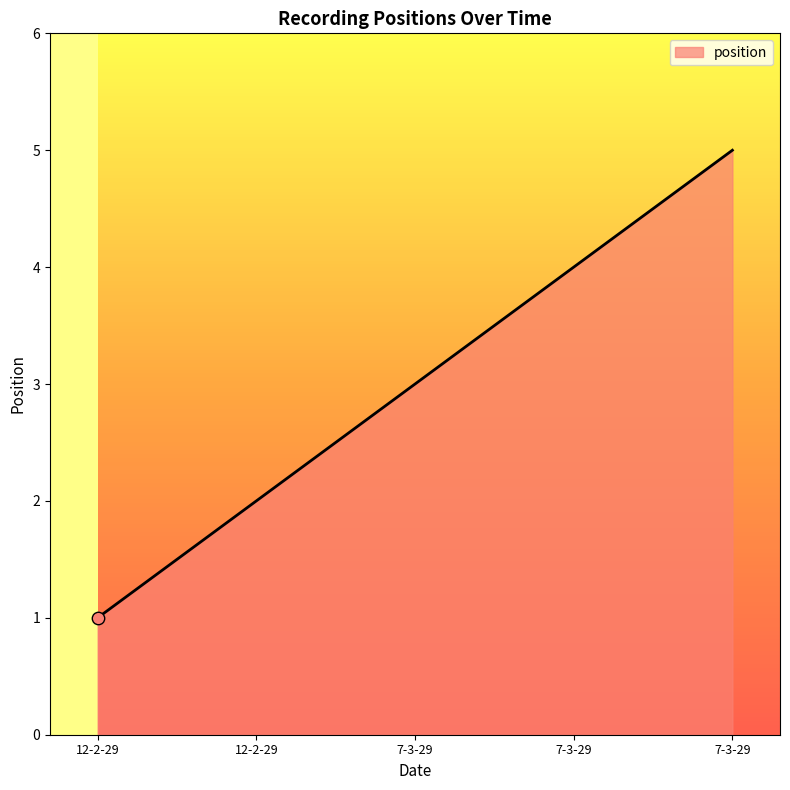

What is the change in value from 12-2-29 to 7-3-29?

+4